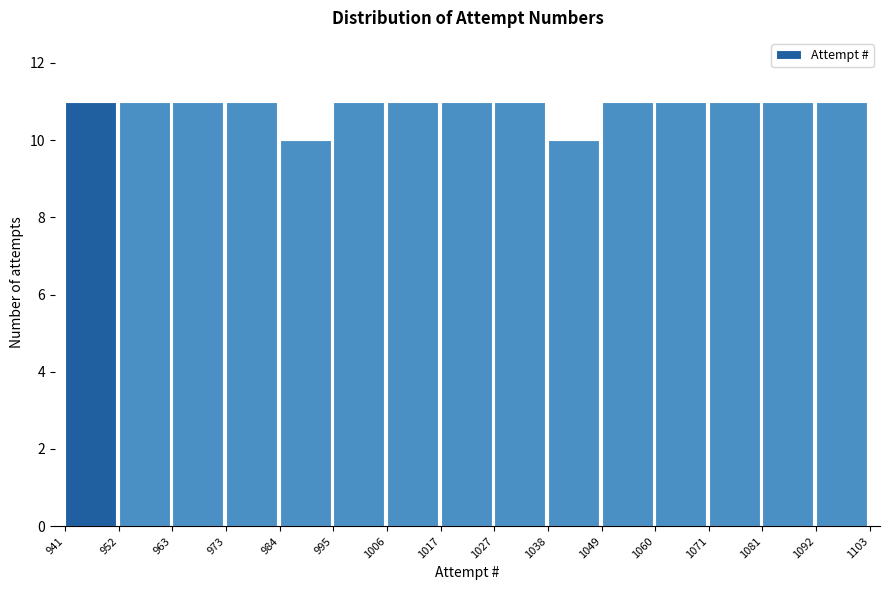

Reading left to right, transcribe this chart: for each bar, give the range it covers on the x-axis and its height. The values are not printed on the chart, so give them approximately, as read against the axis.

941 to 952: 11
952 to 963: 11
963 to 973: 11
973 to 984: 11
984 to 995: 10
995 to 1006: 11
1006 to 1017: 11
1017 to 1027: 11
1027 to 1038: 11
1038 to 1049: 10
1049 to 1060: 11
1060 to 1071: 11
1071 to 1081: 11
1081 to 1092: 11
1092 to 1103: 11